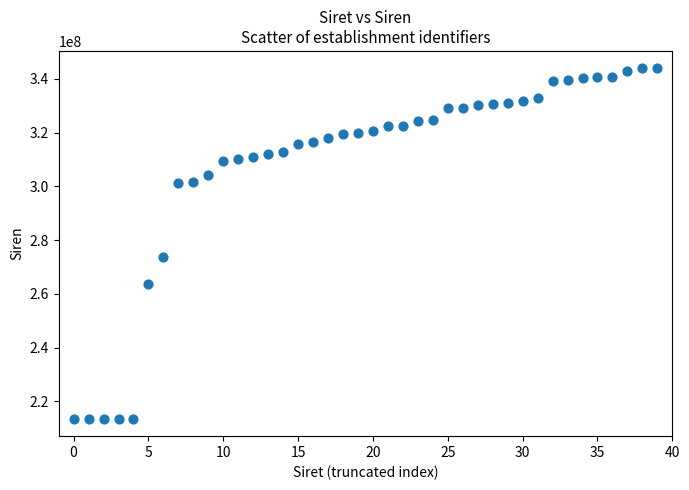

What Y value in the scatter plot is closest to 278718564?

273600379